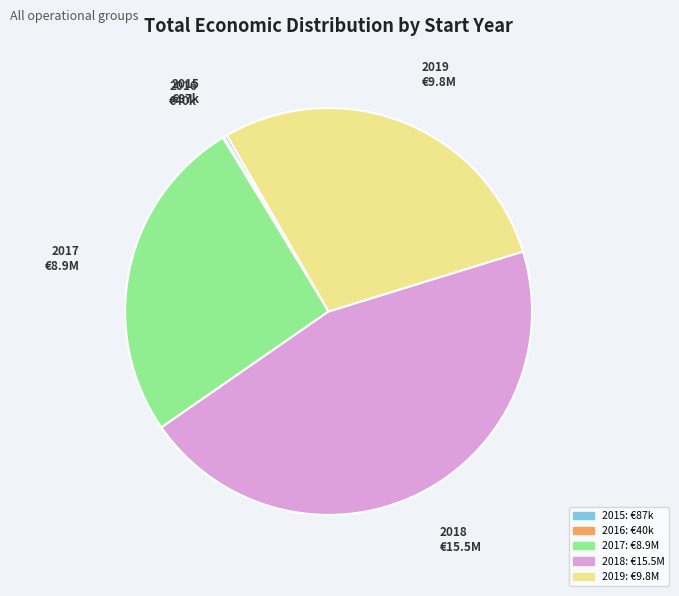

Does any single category account for the majority?

No